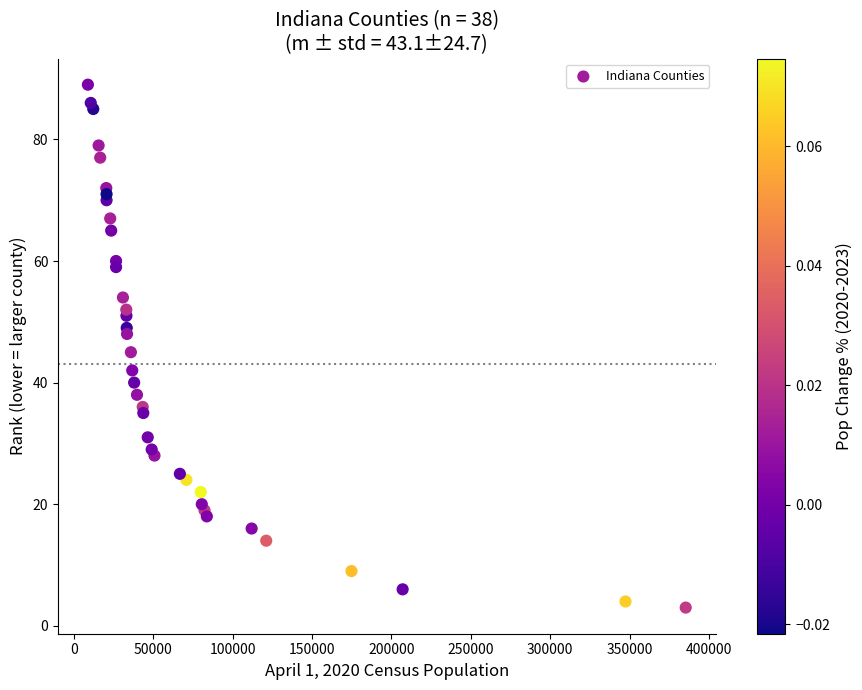

What Y value in the scatter plot is closest to 46?

45